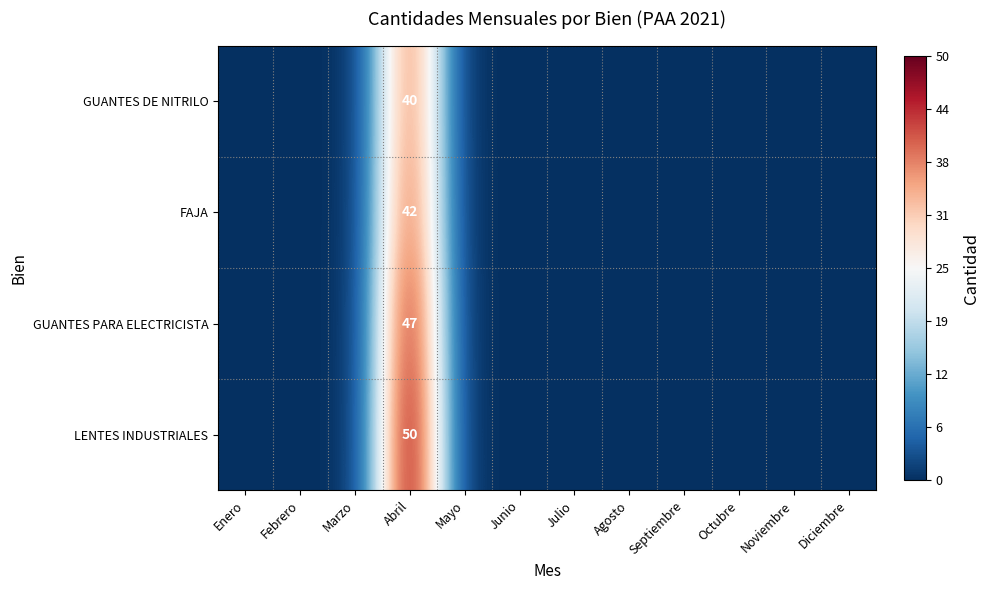

True or false: FAJA has a value of 42 at Abril.

True